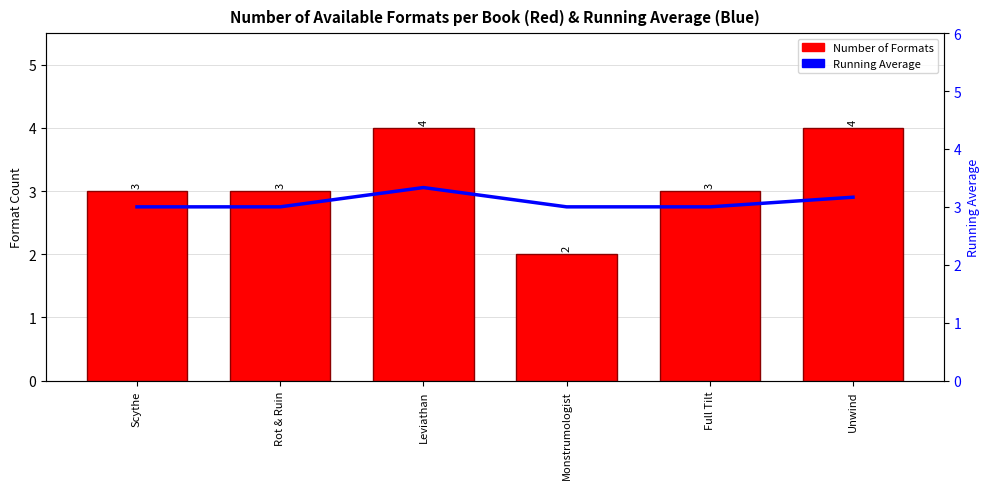

What are all the series names shown in the legend?

Number of Formats, Running Average